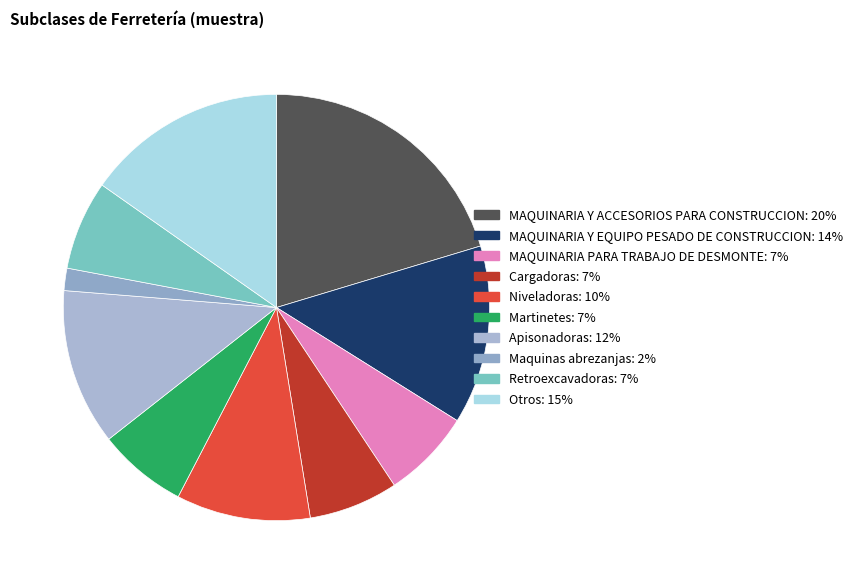

Is the sum of Niveladoras and MAQUINARIA Y ACCESORIOS PARA CONSTRUCCION greater than half?

No